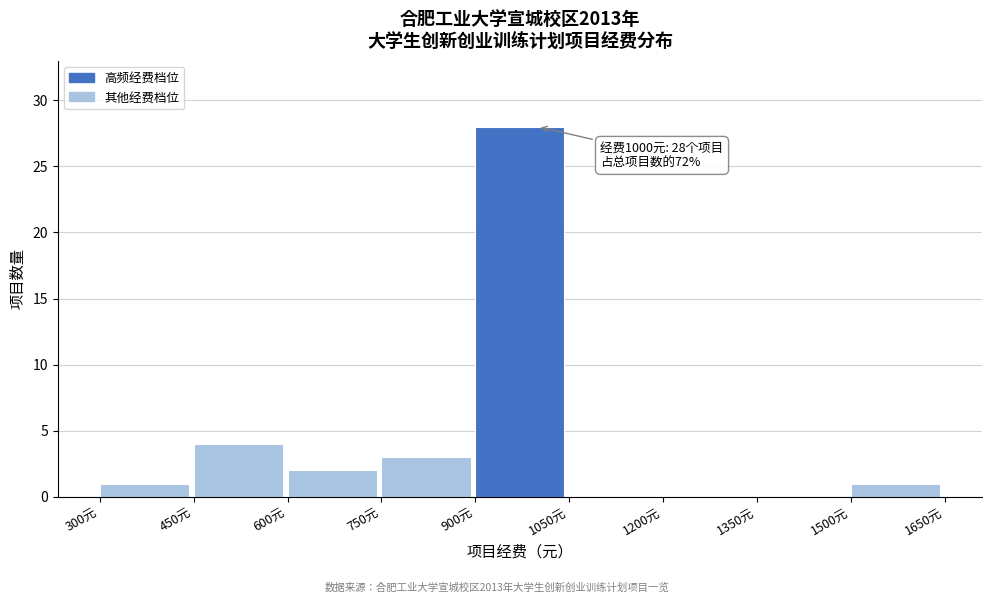

Over which range of the x-axis is the bar tallest?

900 to 1050